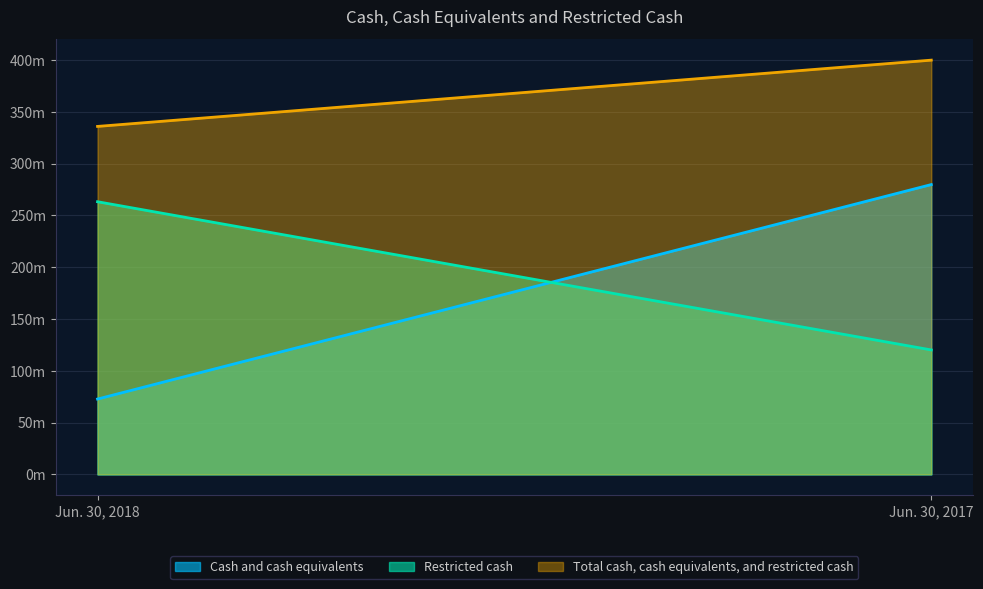

The value of Restricted cash at Jun. 30, 2017 is 204591915. True or false?

False